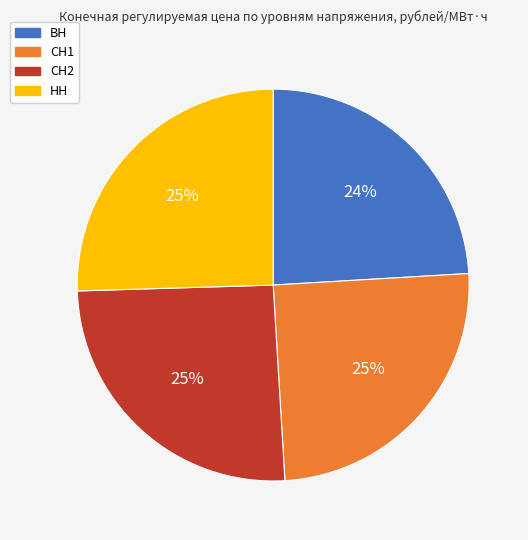

To the nearest percent, what is the difference between the ВН and СН2 slice percentages?

1%